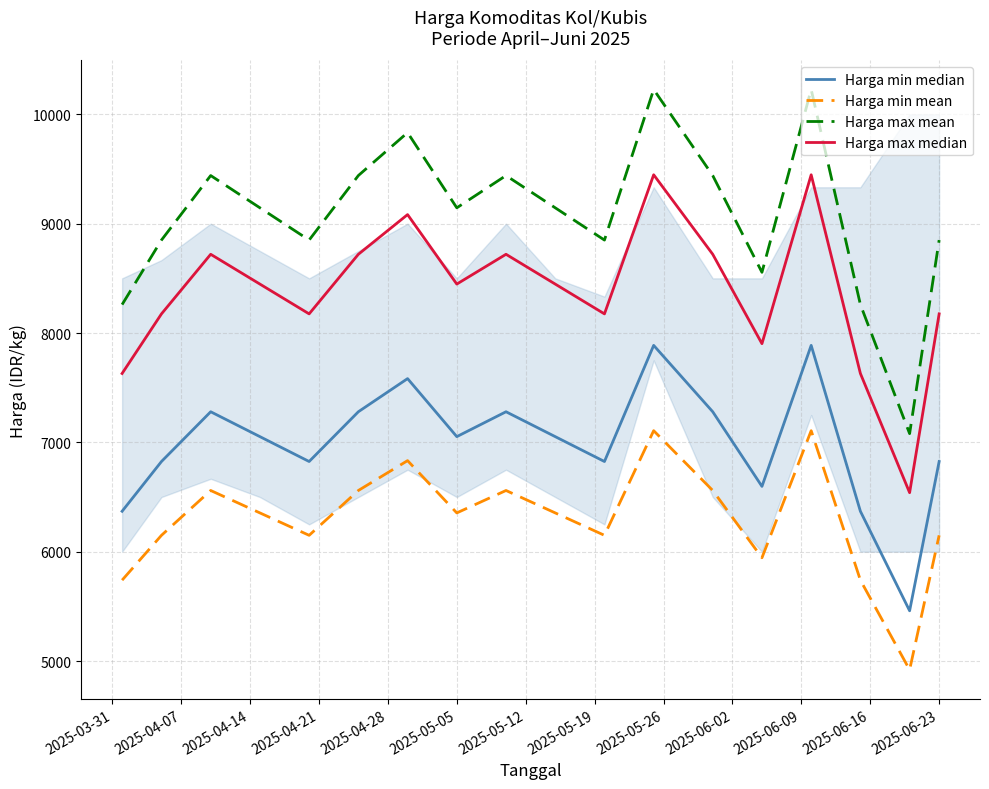

How many lines are shown in the chart?

4